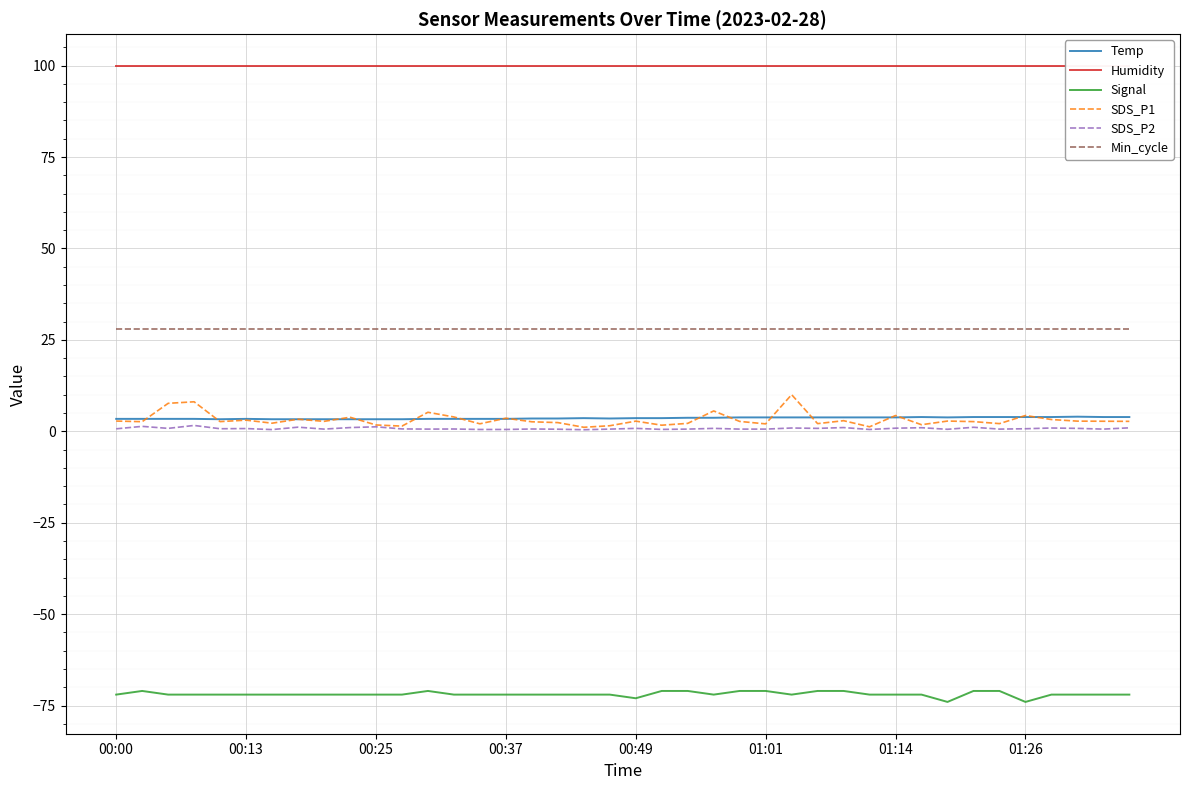

True or false: Signal and Temp intersect in this chart.

False